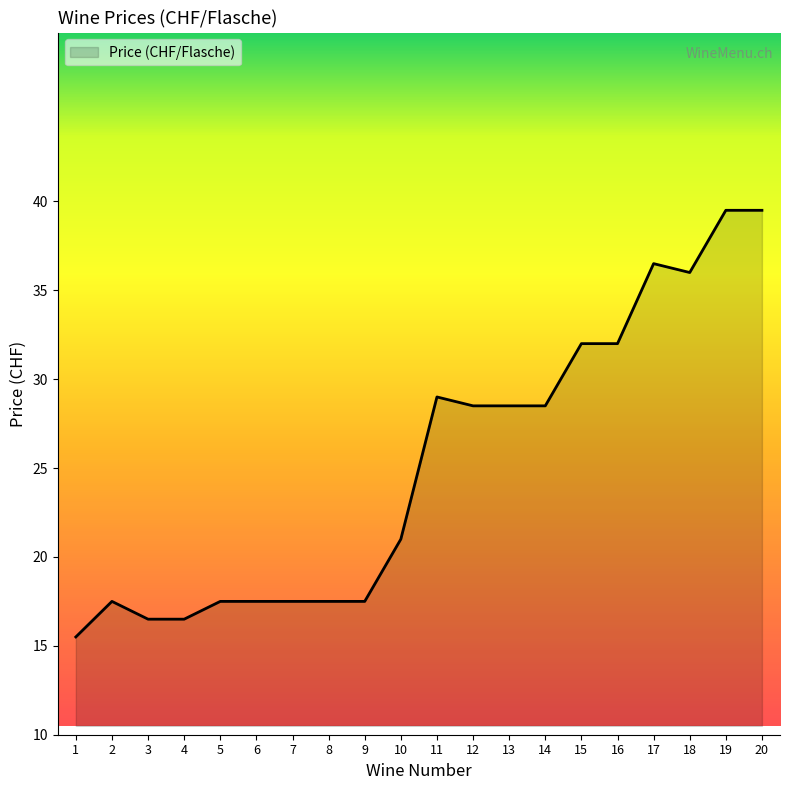

At which category does the data reach its first local peak?

2